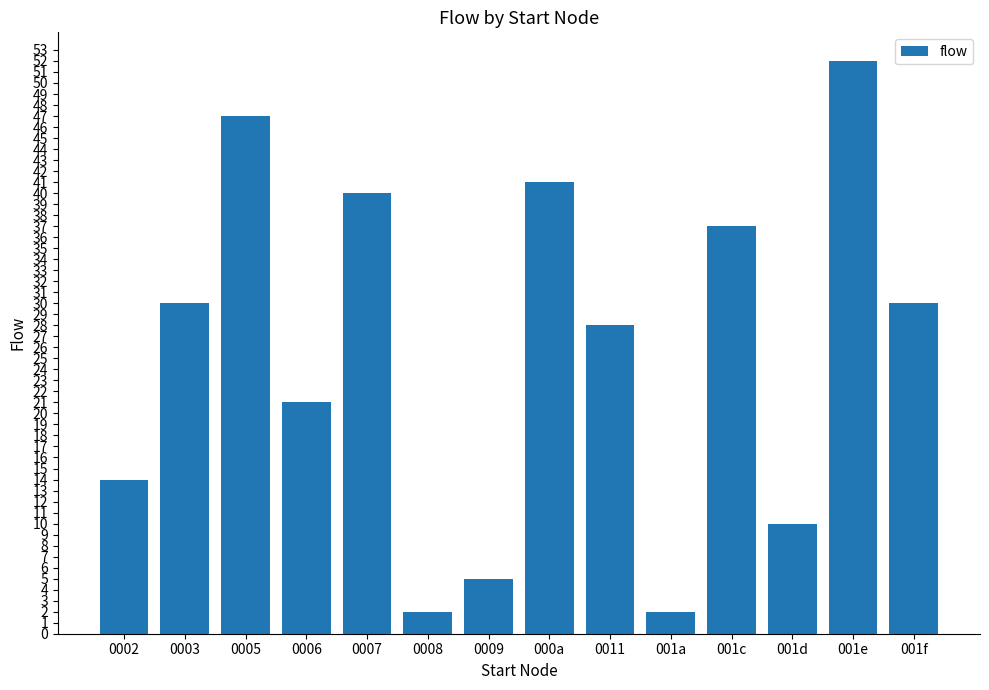

What is the greatest value displayed?

52